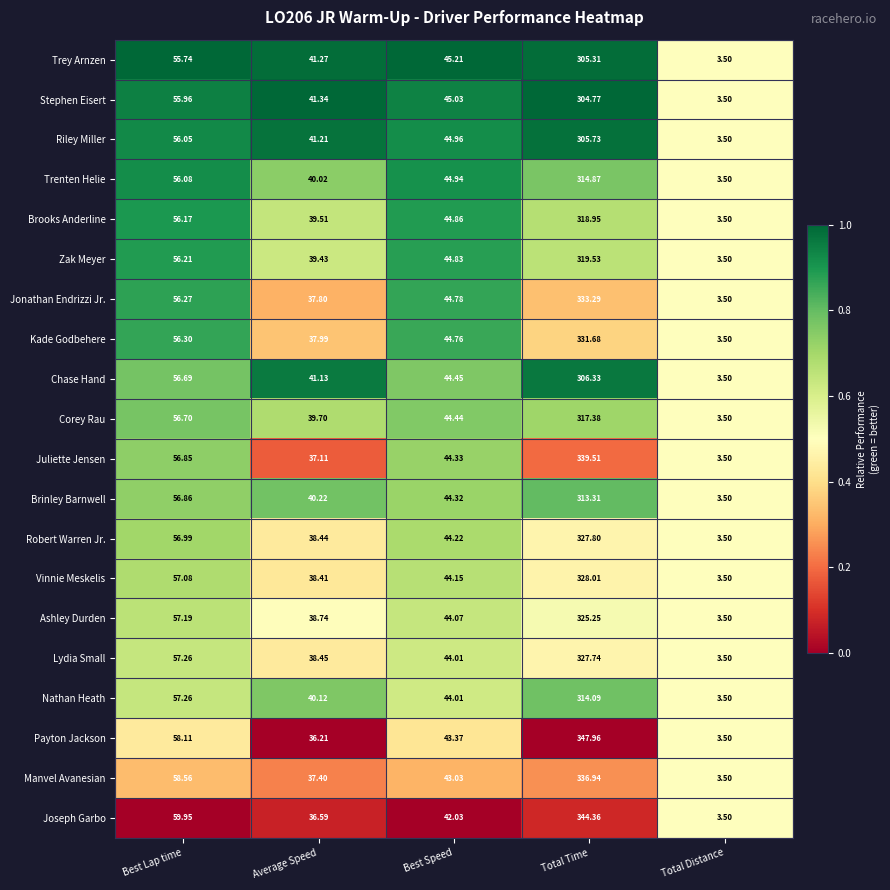

Which series changed the most between Best Speed and Total Distance?

Trey Arnzen